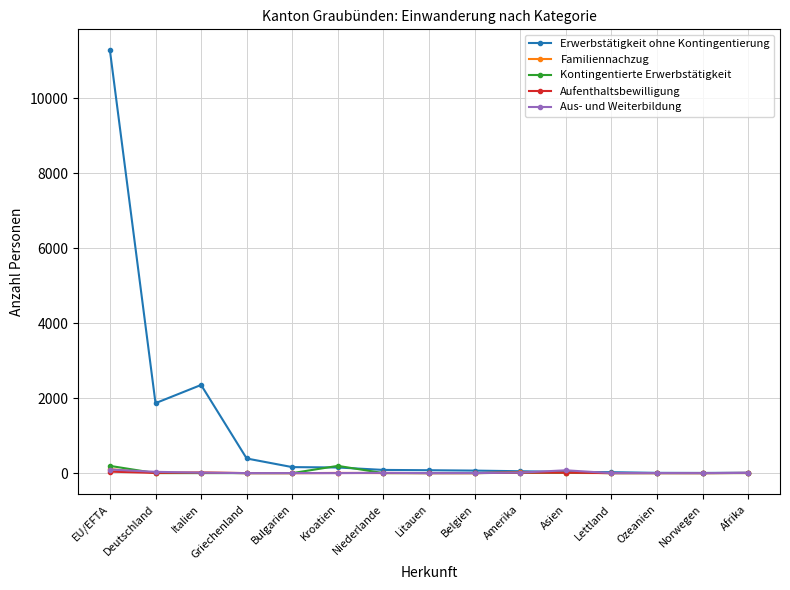

How many values in the Familiennachzug series are below 2?

7